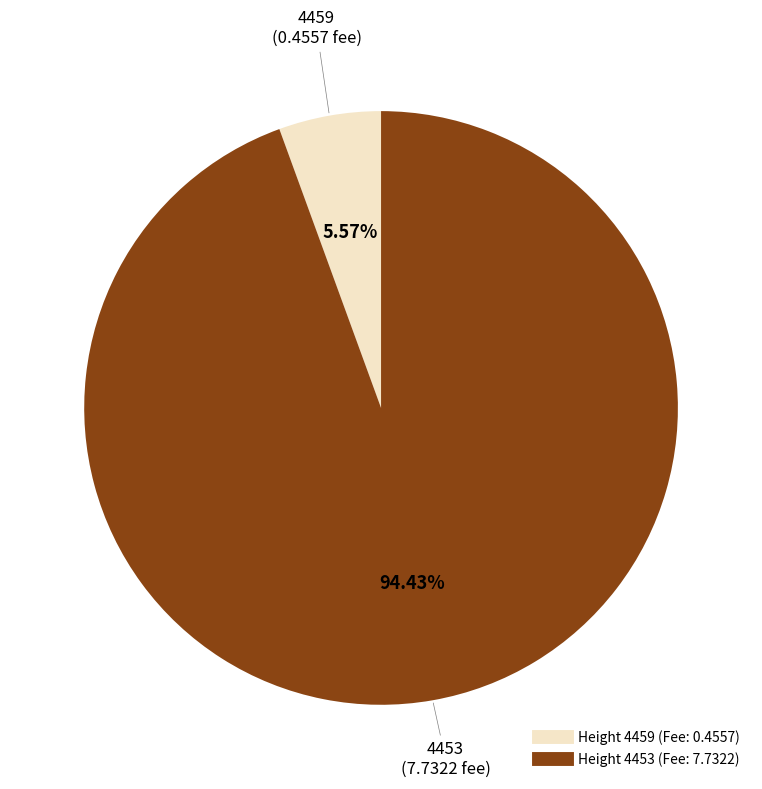

Is there a majority slice in this chart?

Yes